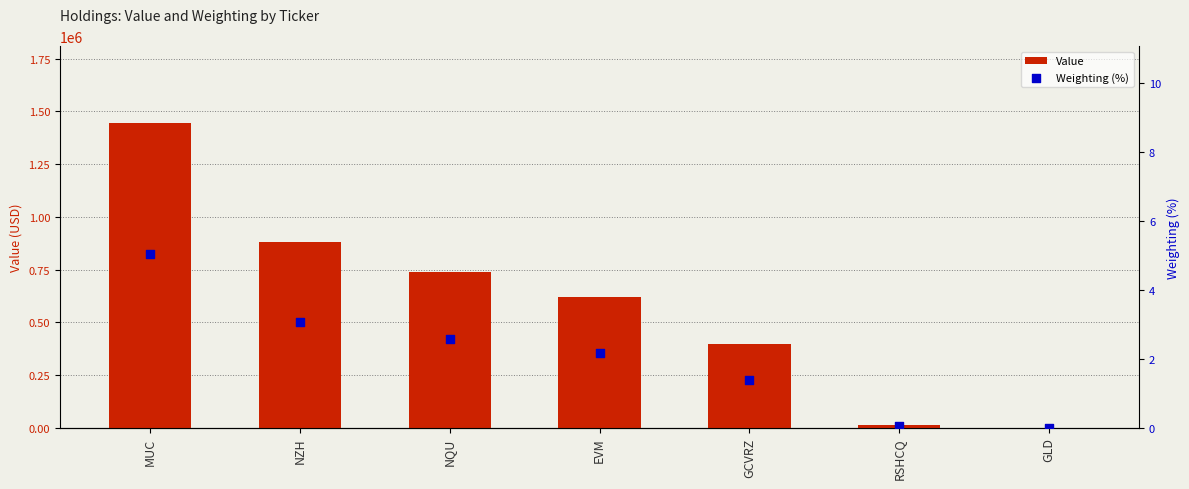

At how many categories does at least one series exceed 227482?

5